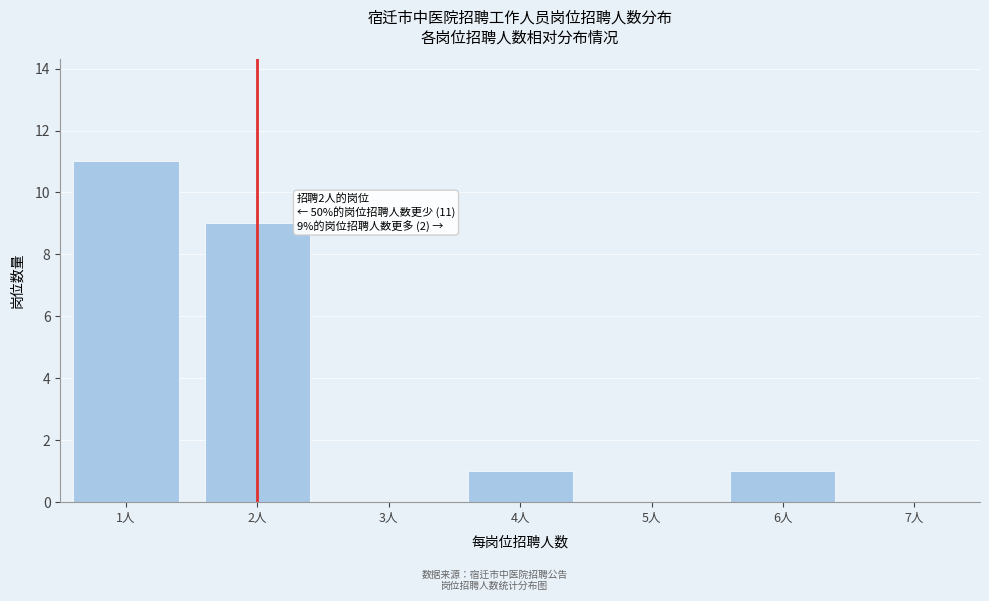

What is the sum of all values?

22